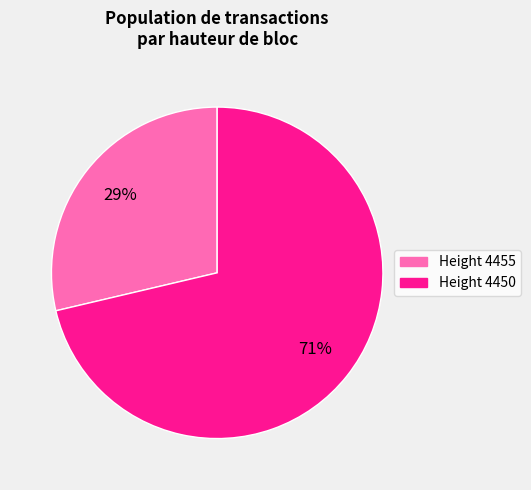

What is the majority slice?

Height 4450